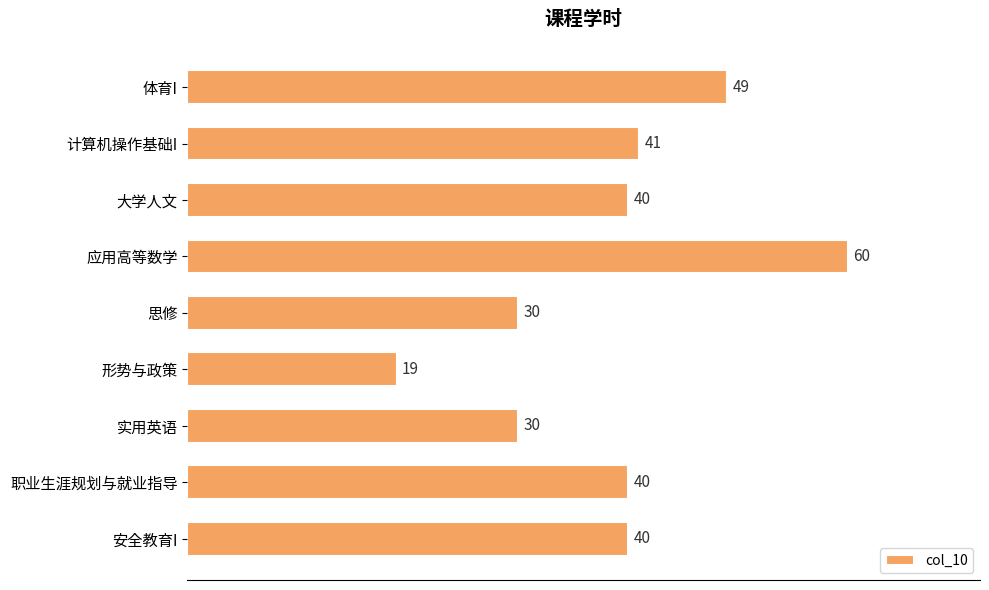

What is the approximate value at 职业生涯规划与就业指导, to the nearest 10?

40